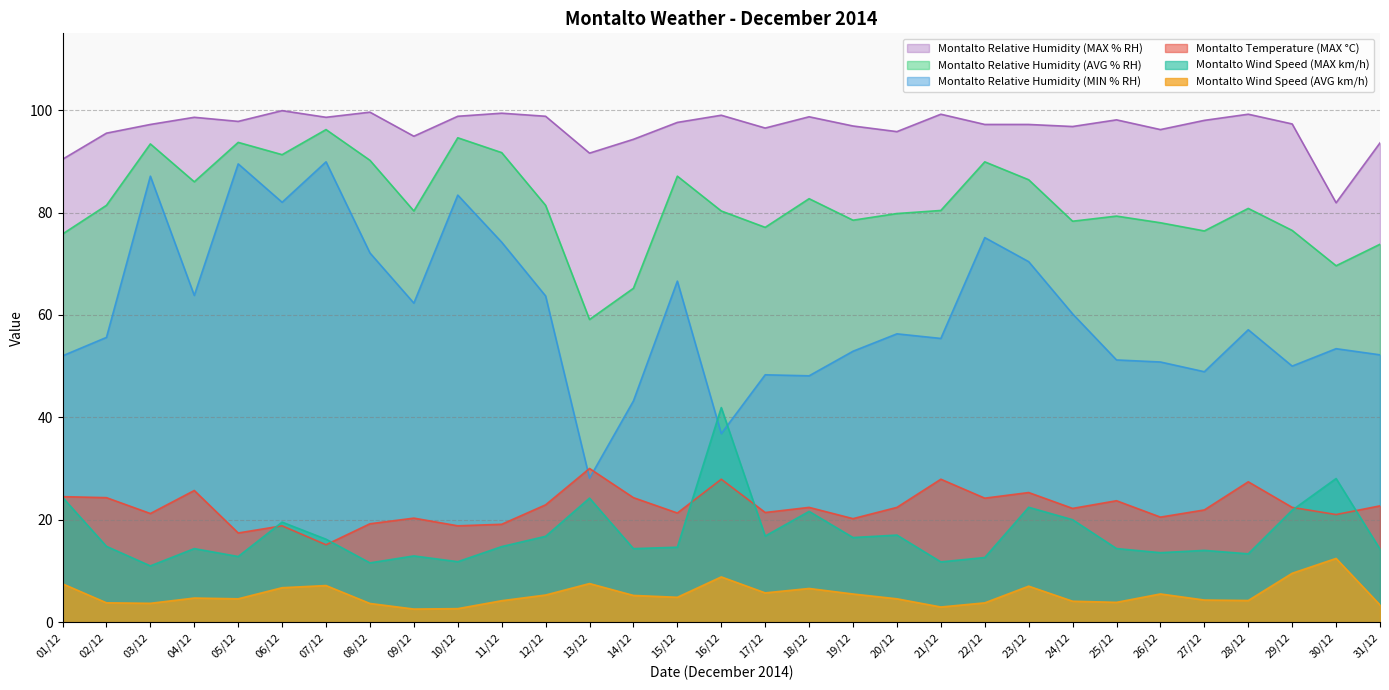

Is the value of Montalto Wind Speed (AVG km/h) at 05/12 greater than the value of Montalto Relative Humidity (MAX % RH) at 08/12?

No